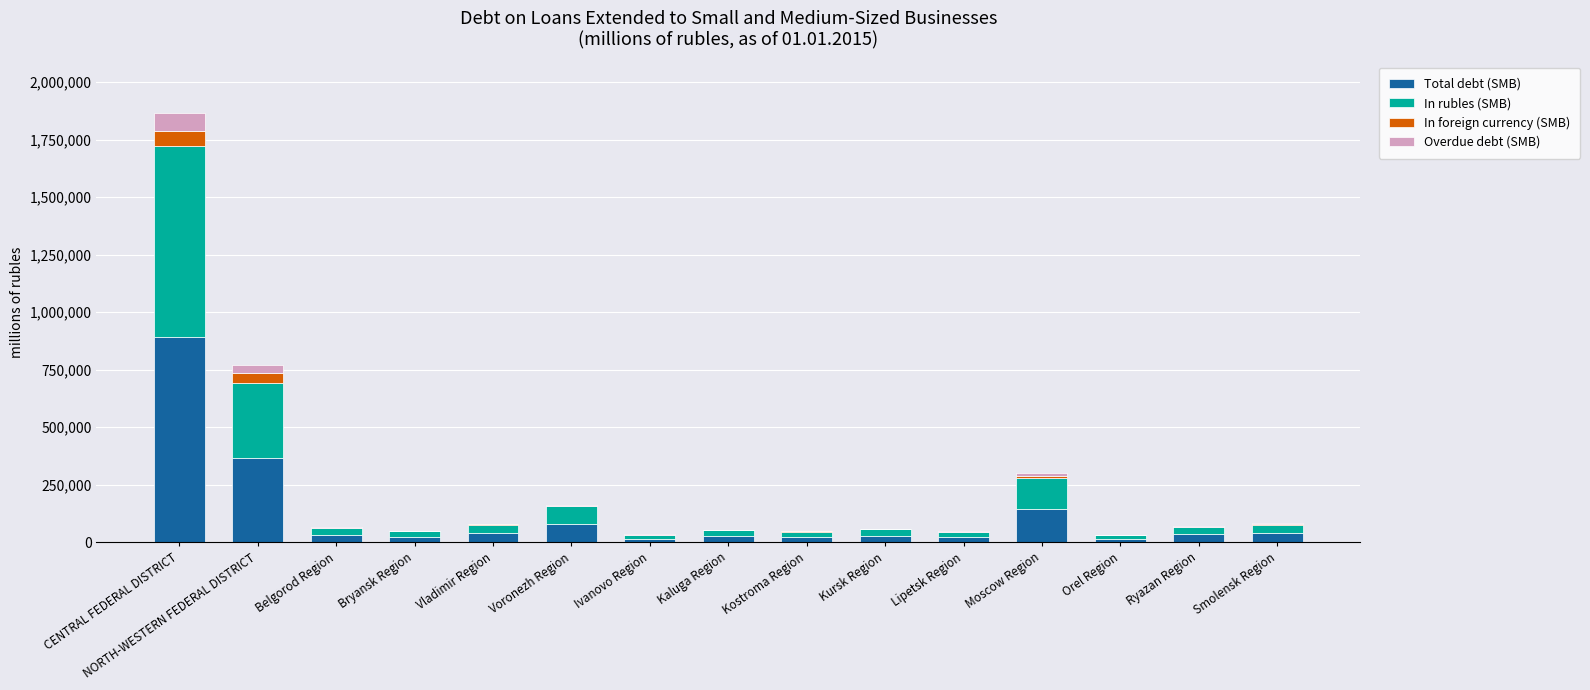

How many distinct data groups are displayed?

4